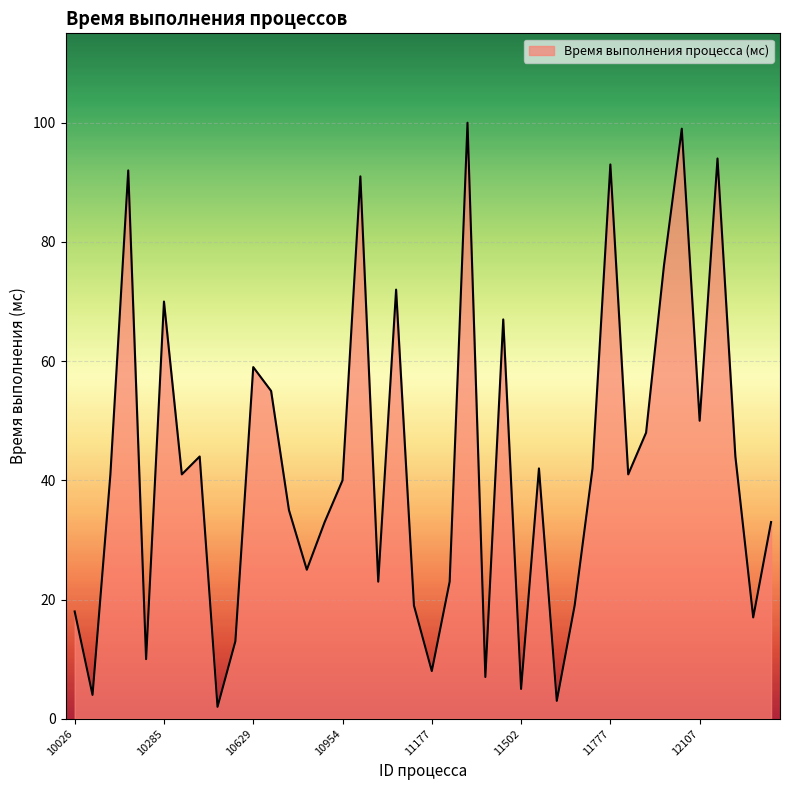

What is the greatest value displayed?

100